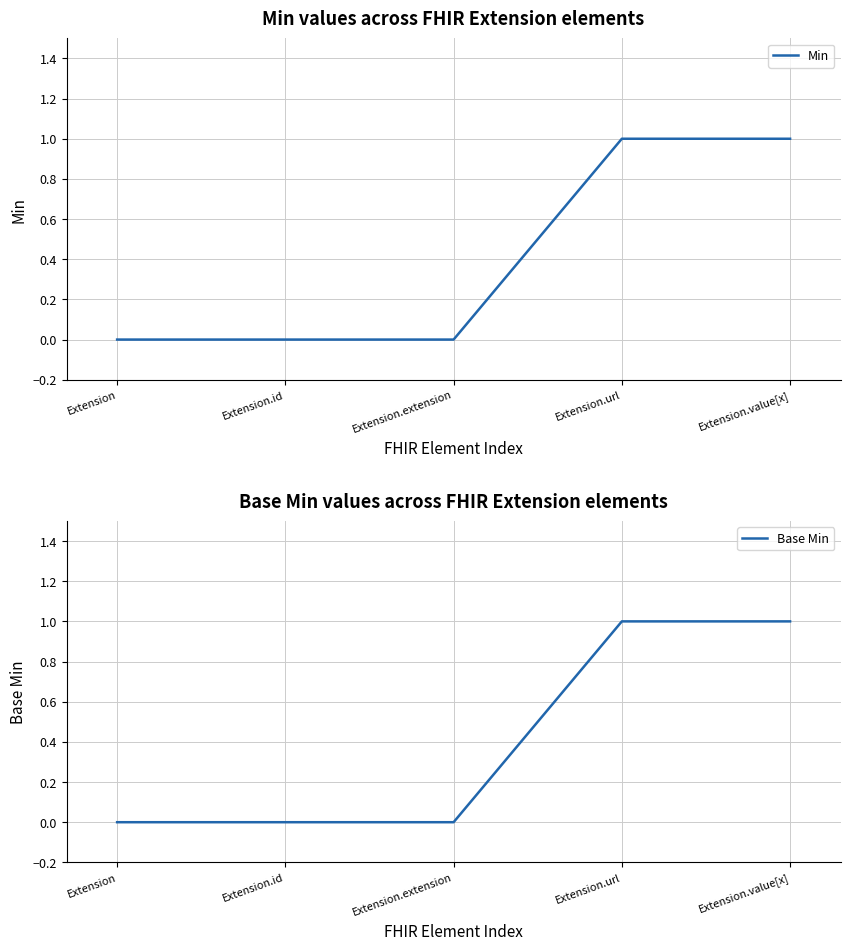

Reading right to left, transcribe all the data shown in this chart.

Min: Extension.value[x]=1	Extension.url=1	Extension.extension=0	Extension.id=0	Extension=0
Base Min: Extension.value[x]=1	Extension.url=1	Extension.extension=0	Extension.id=0	Extension=0